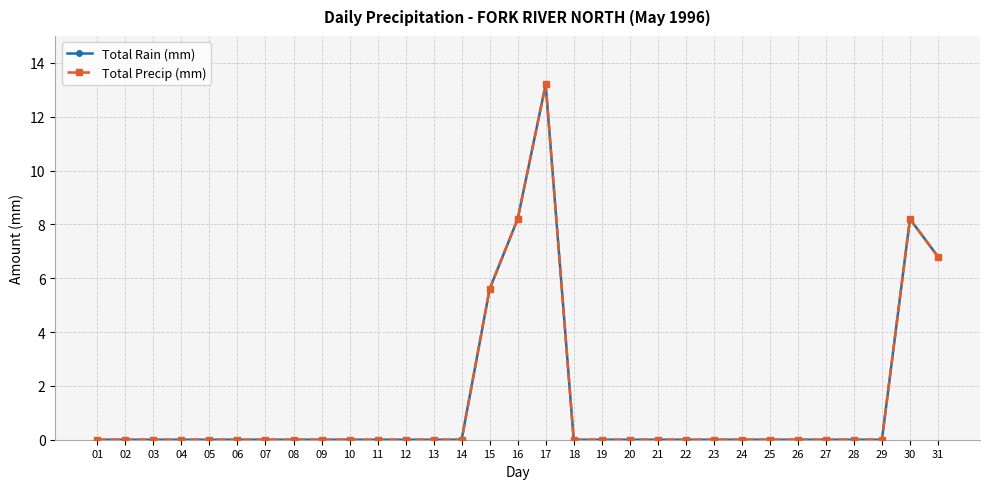

True or false: Total Precip (mm) and Total Rain (mm) cross at least once.

False